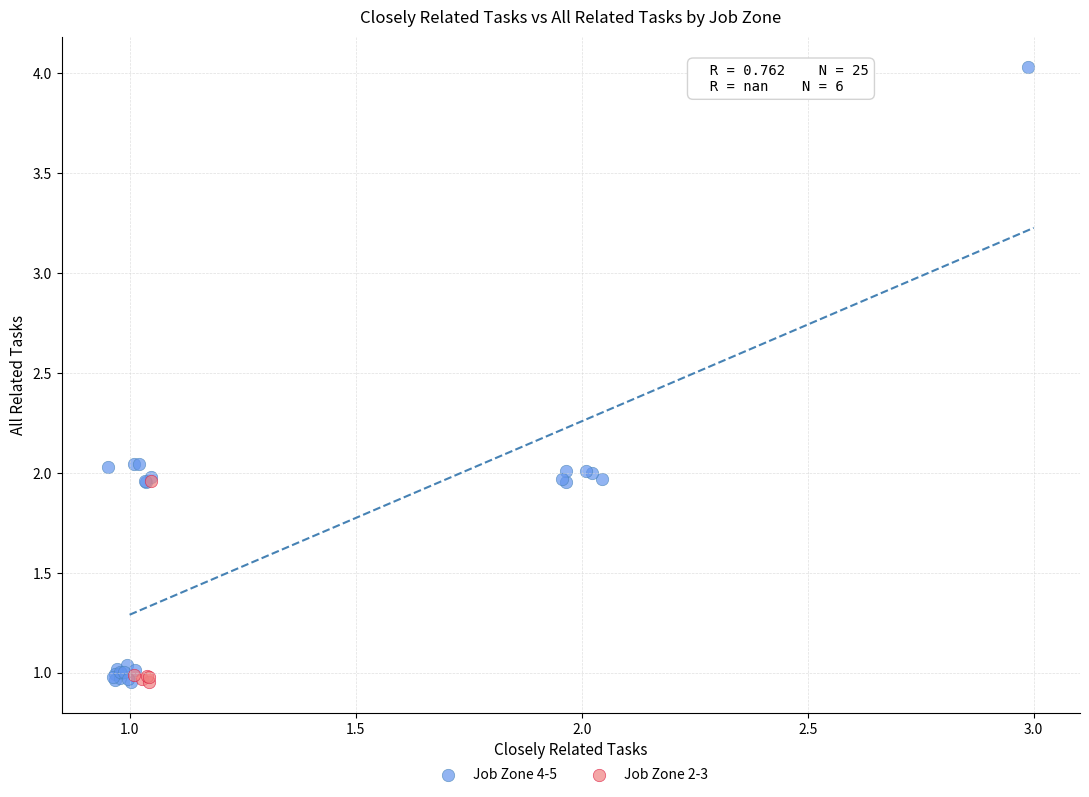

Which series has the largest Y range (max minus min)?

Job Zone 4-5